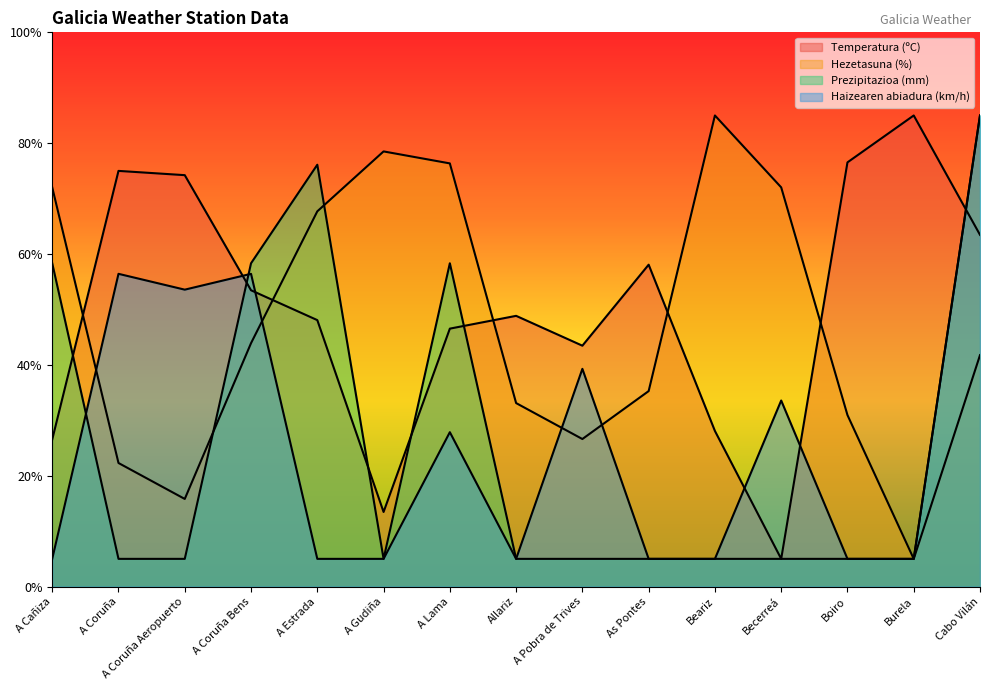

At which label does Prezipitazioa (mm) reach its minimum?

A Coruña